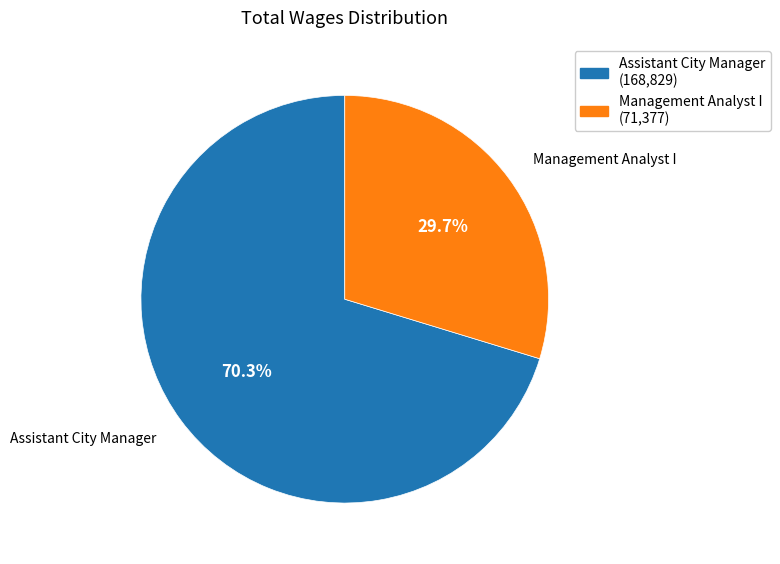

Count the number of slices in the pie.

2